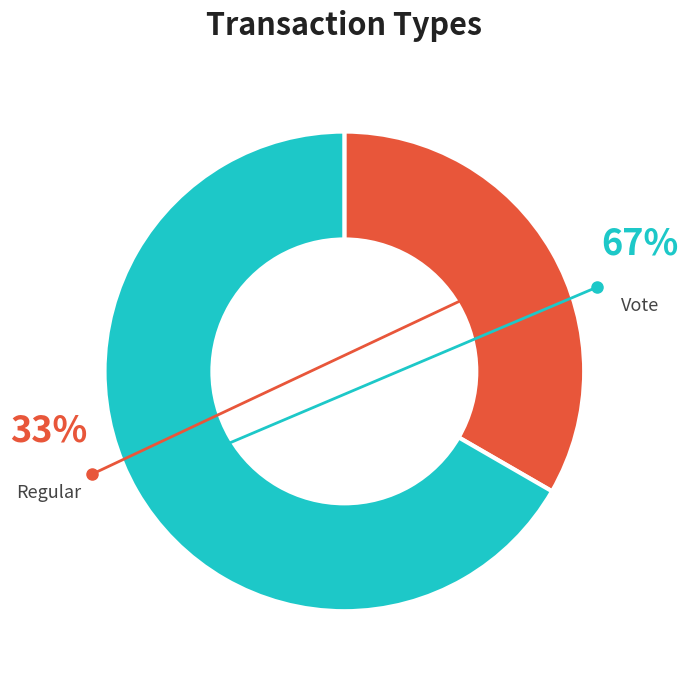

Approximately how many times larger is the value at Vote compared to Regular?

2.0